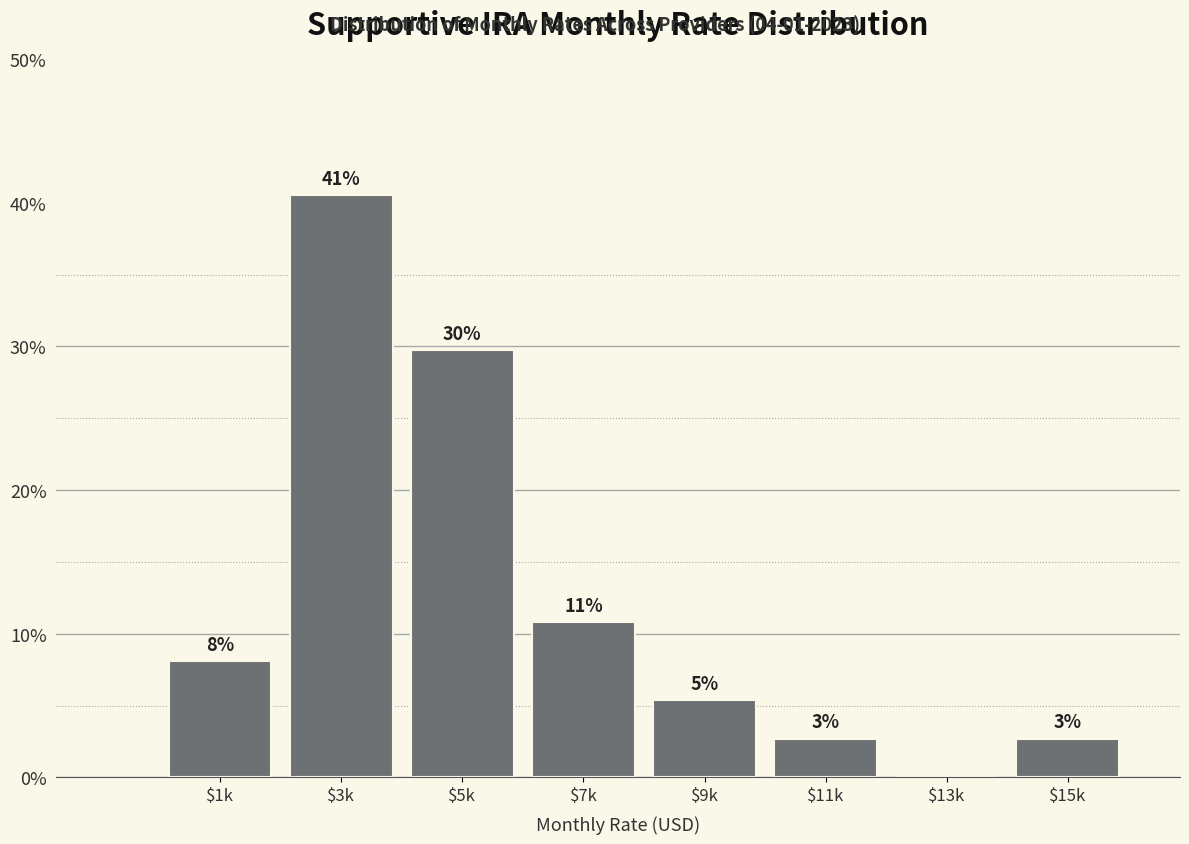

Are the bars horizontal?

No